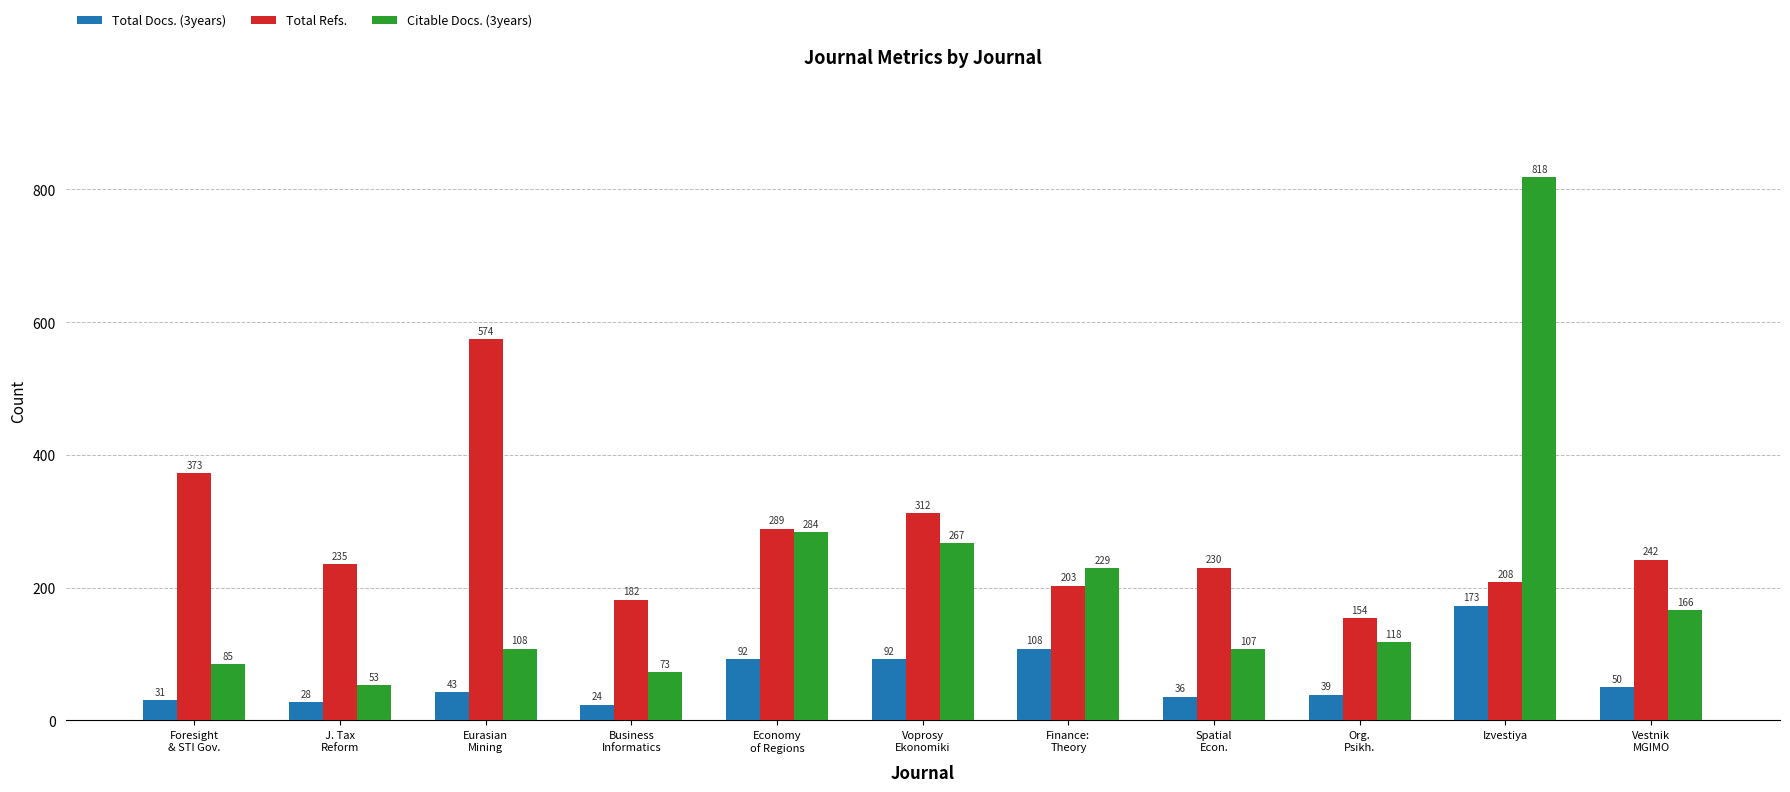

Reading right to left, list all the values displayed in this chart.

Total Docs. (3years): Vestnik
MGIMO=50	Izvestiya=173	Org.
Psikh.=39	Spatial
Econ.=36	Finance:
Theory=108	Voprosy
Ekonomiki=92	Economy
of Regions=92	Business
Informatics=24	Eurasian
Mining=43	J. Tax
Reform=28	Foresight
& STI Gov.=31
Total Refs.: Vestnik
MGIMO=242	Izvestiya=208	Org.
Psikh.=154	Spatial
Econ.=230	Finance:
Theory=203	Voprosy
Ekonomiki=312	Economy
of Regions=289	Business
Informatics=182	Eurasian
Mining=574	J. Tax
Reform=235	Foresight
& STI Gov.=373
Citable Docs. (3years): Vestnik
MGIMO=166	Izvestiya=818	Org.
Psikh.=118	Spatial
Econ.=107	Finance:
Theory=229	Voprosy
Ekonomiki=267	Economy
of Regions=284	Business
Informatics=73	Eurasian
Mining=108	J. Tax
Reform=53	Foresight
& STI Gov.=85